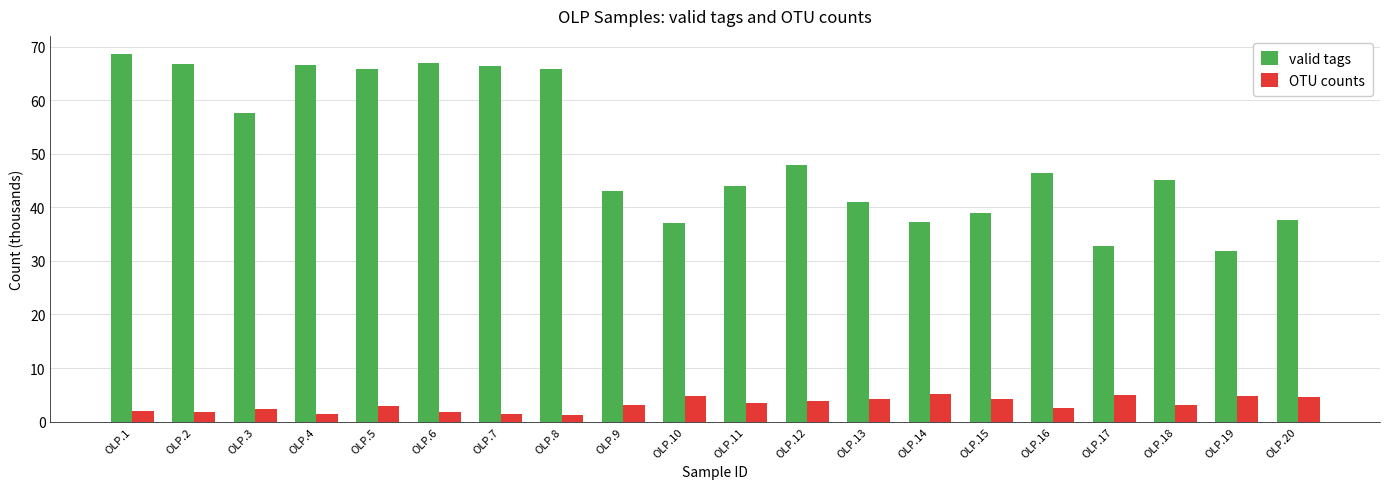

What is the maximum value for valid tags?

68.6